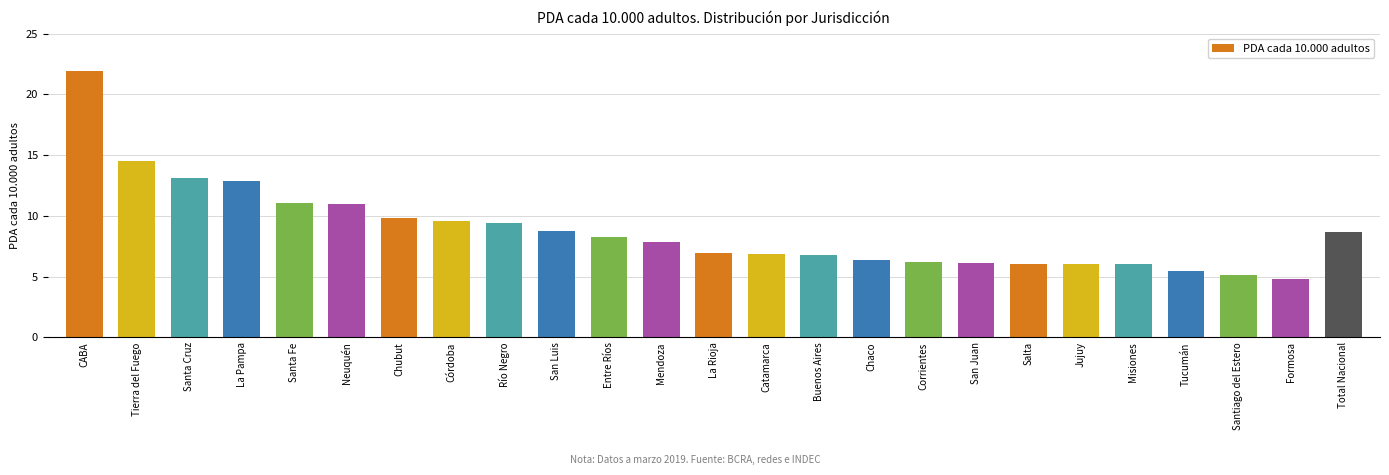

The chart shows a value of 2.7 at Mendoza. True or false?

False